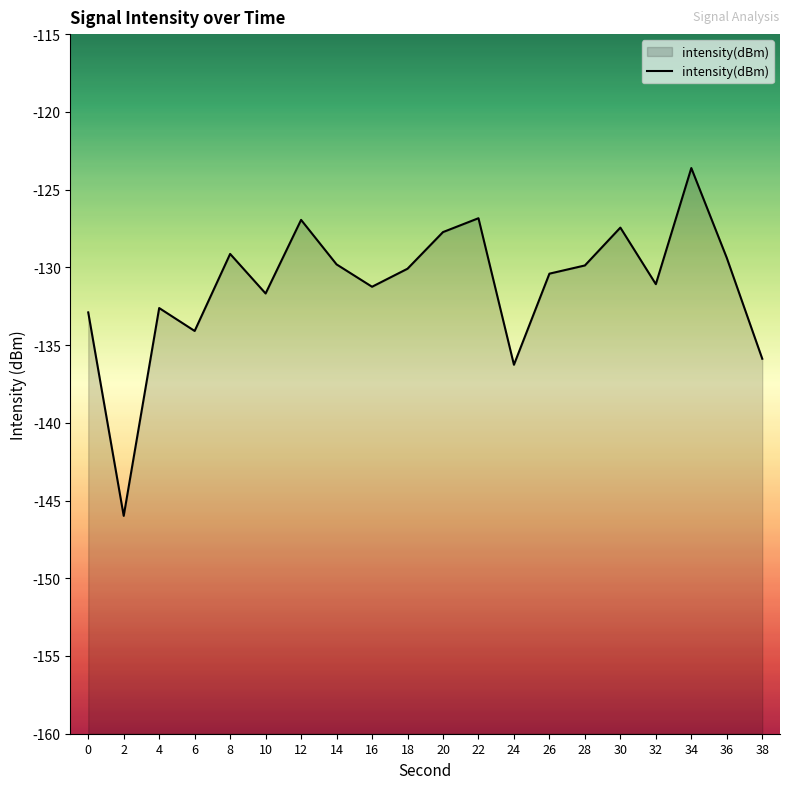

What is the sum of the values at 30 and 12?

-254.4